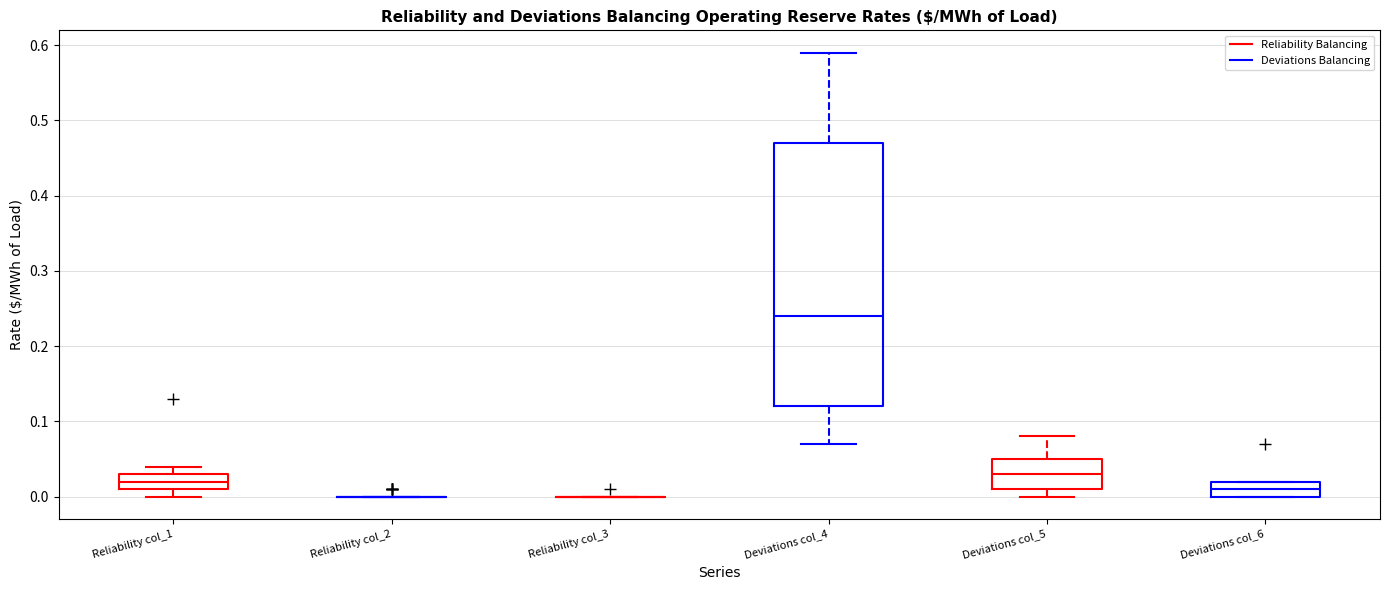

Reading left to right, read every box against the y-axis: the position of its median line, the range the box covers, and the ends of its whiskers. The values are not printed on the chart, so give them approximately, as read against the axis.

Reliability col_1: median 0.02, box 0.01 to 0.03, whiskers 0.00 to 0.04
Reliability col_2: box collapsed to a line at 0.00, whiskers 0.00 to 0.00
Reliability col_3: box collapsed to a line at 0.00, whiskers 0.00 to 0.00
Deviations col_4: median 0.24, box 0.12 to 0.47, whiskers 0.07 to 0.59
Deviations col_5: median 0.03, box 0.01 to 0.05, whiskers 0.00 to 0.08
Deviations col_6: median 0.01, box 0.00 to 0.02, whiskers 0.00 to 0.02